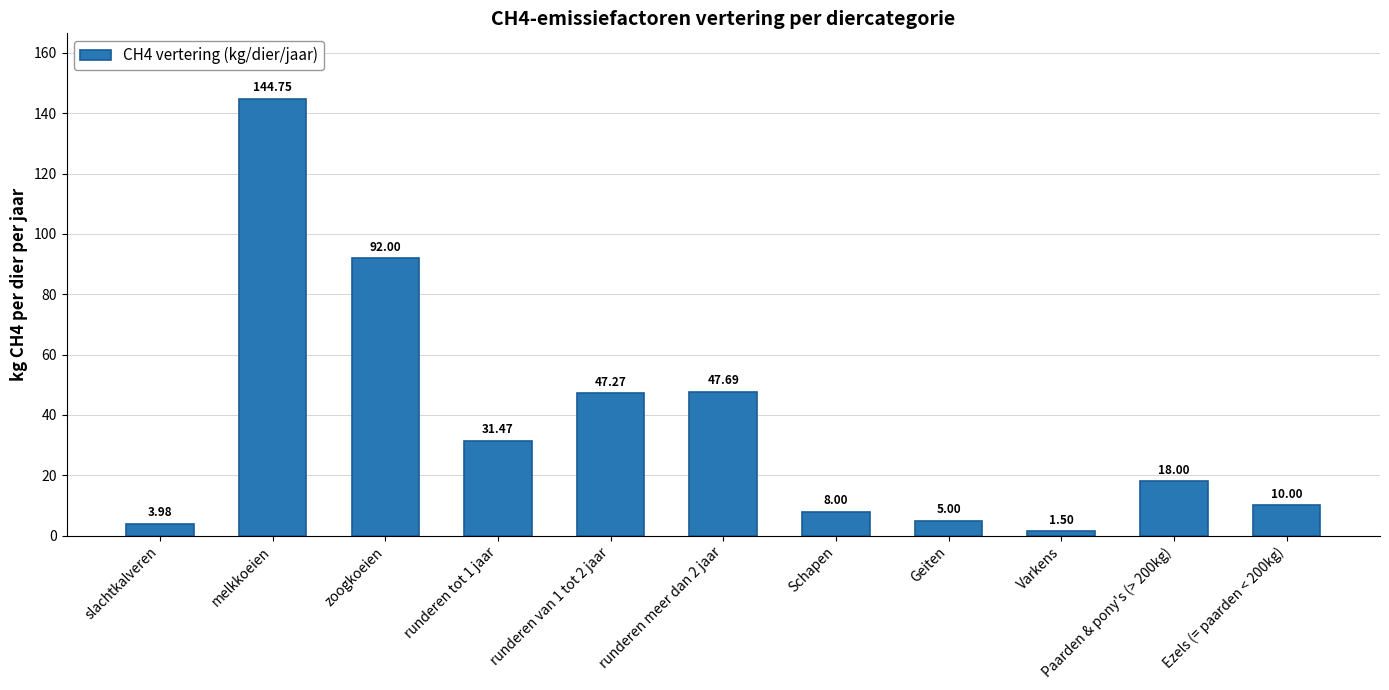

At which category does the chart reach its peak across all series?

melkkoeien